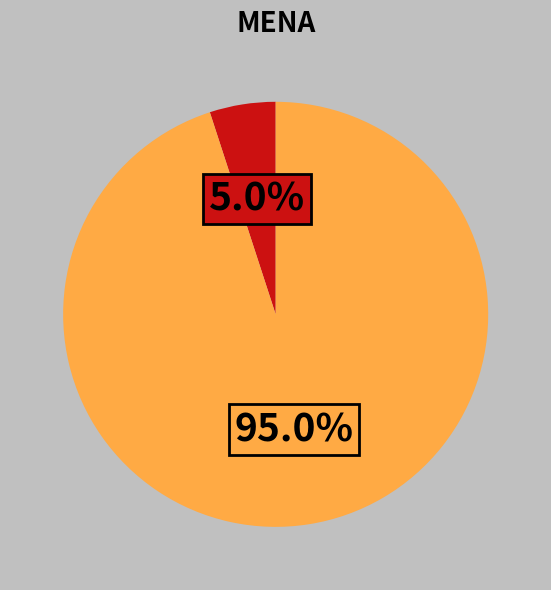

Is there any slice that represents more than half of the pie?

Yes